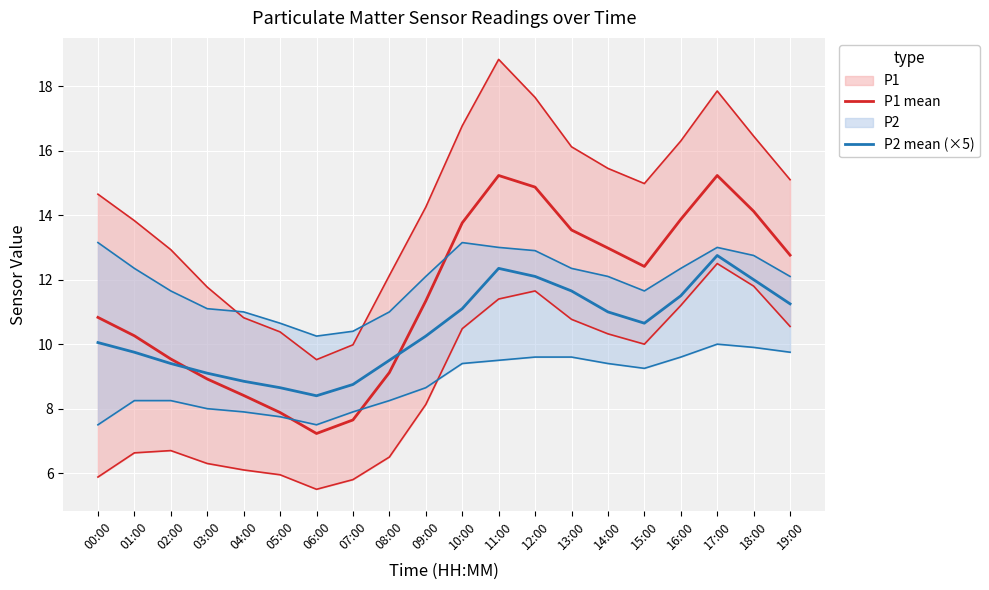

List the series in order of their peak value, lowest first.

P2 mean (×5), P1 mean